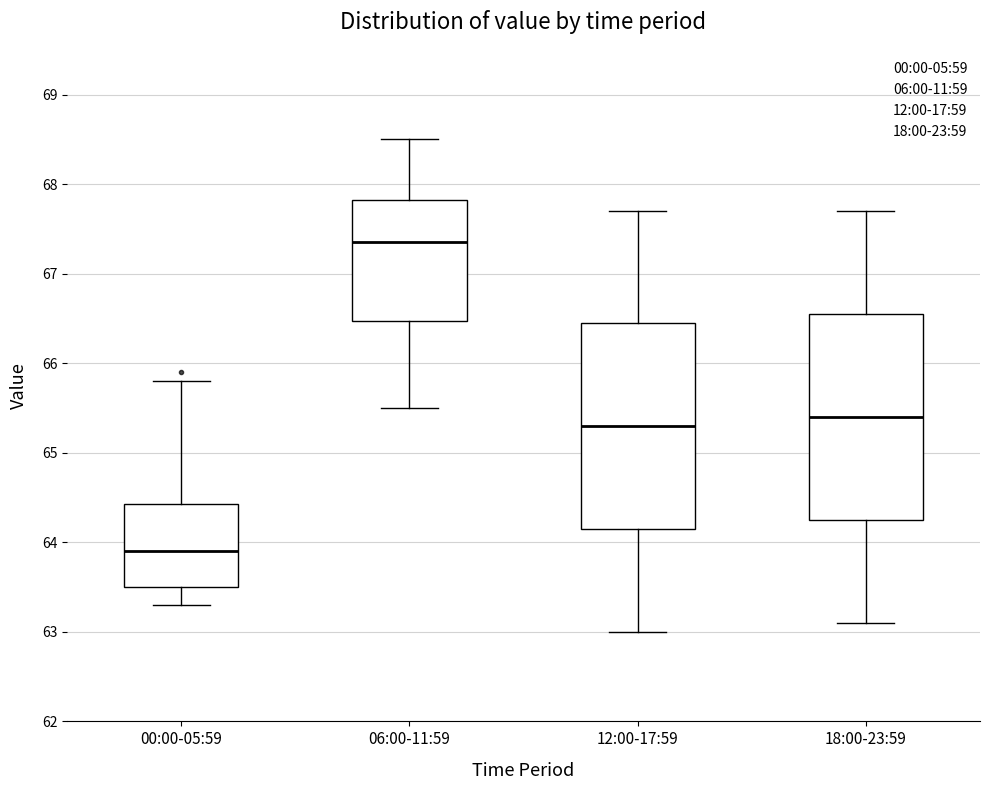

Reading left to right, read every box against the y-axis: the position of its median line, the range the box covers, and the ends of its whiskers. The values are not printed on the chart, so give them approximately, as read against the axis.

00:00-05:59: median 63.9, box 63.5 to 64.4, whiskers 63.3 to 65.8
06:00-11:59: median 67.4, box 66.5 to 67.8, whiskers 65.5 to 68.5
12:00-17:59: median 65.3, box 64.2 to 66.5, whiskers 63.0 to 67.7
18:00-23:59: median 65.4, box 64.3 to 66.6, whiskers 63.1 to 67.7